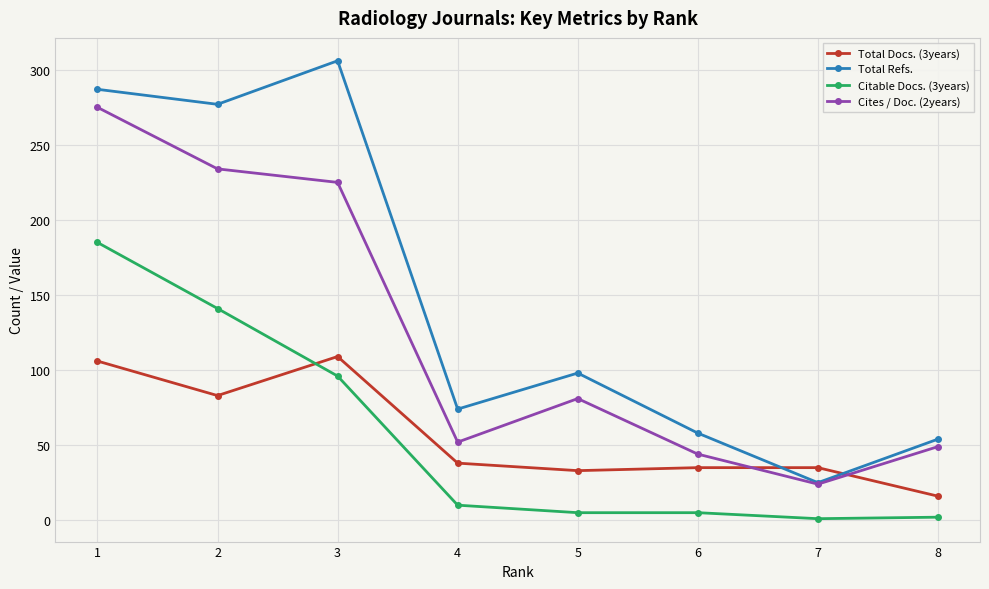

The value of Citable Docs. (3years) at 2 is 141. True or false?

True